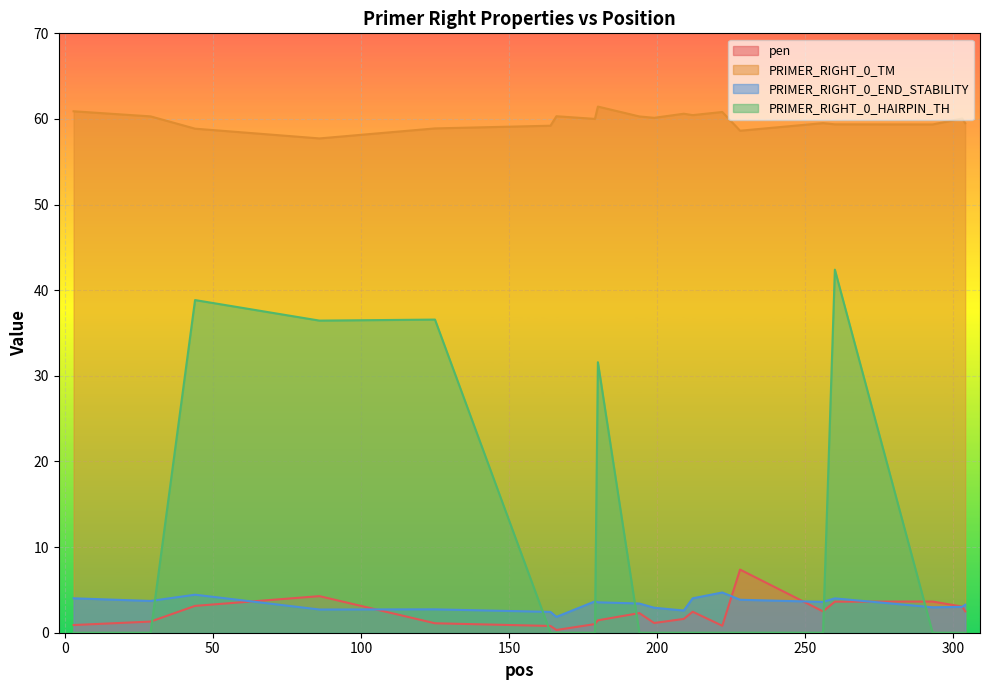

The pen series shows 1.9 at 293. True or false?

False